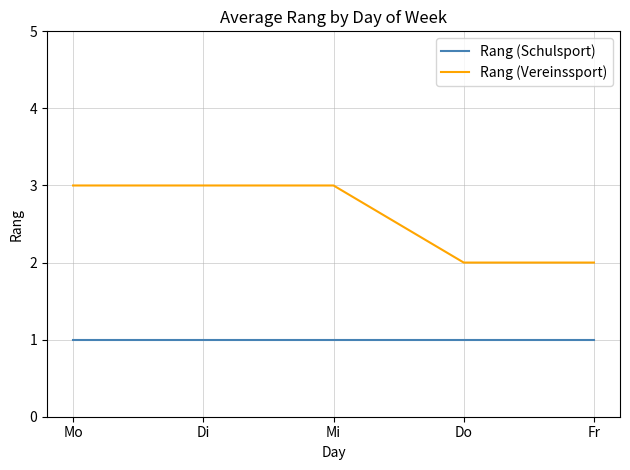

What is the total value across all series at Mi?

4